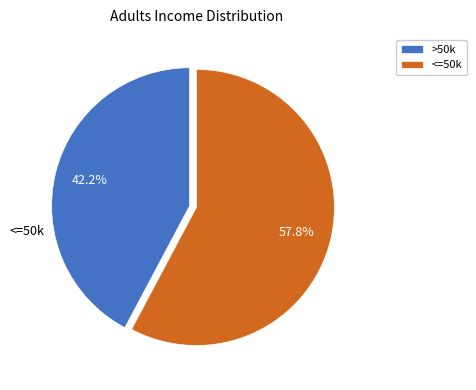

Rank the categories by value from lowest to highest.

>50k, <=50k